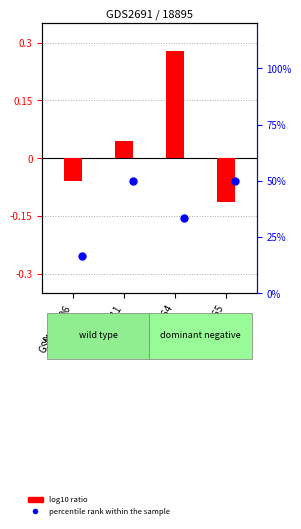

At how many categories does at least one series exceed 27?

3